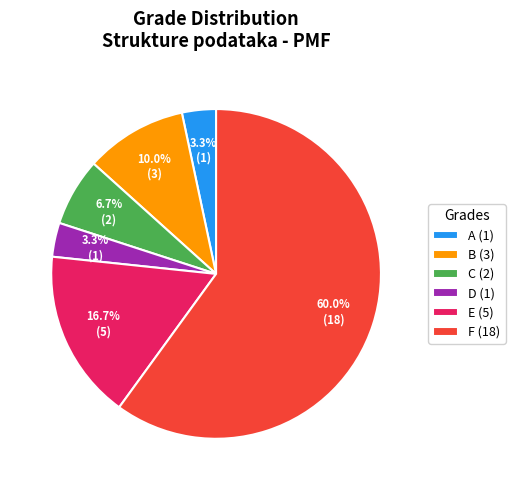

What is the ratio of the value at F (18) to the value at C (2)?

9.0